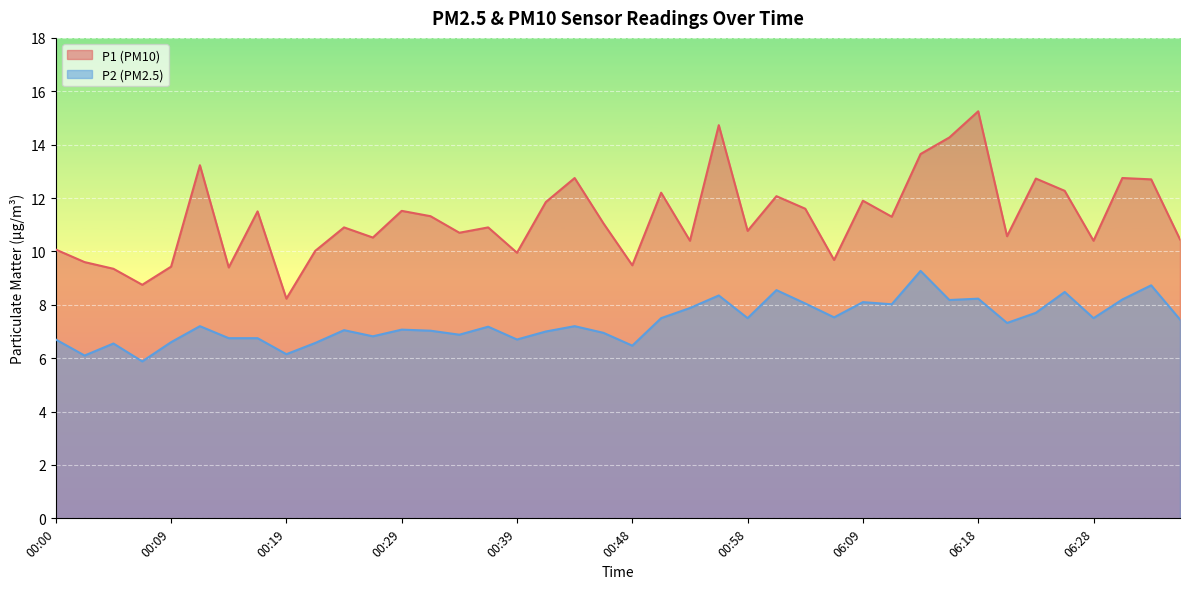

What is the total value across all series at 06:06?

17.2